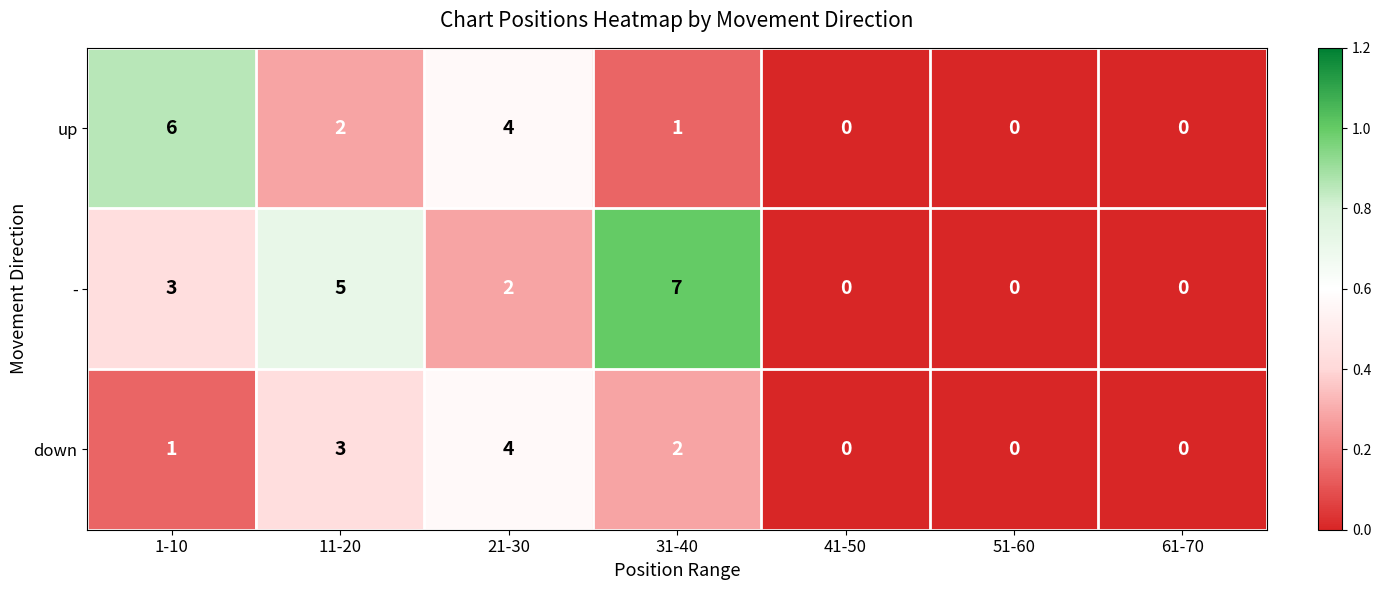

Reading right to left, extract all data points from this chart.

up: 0	0	0	1	4	2	6
-: 0	0	0	7	2	5	3
down: 0	0	0	2	4	3	1